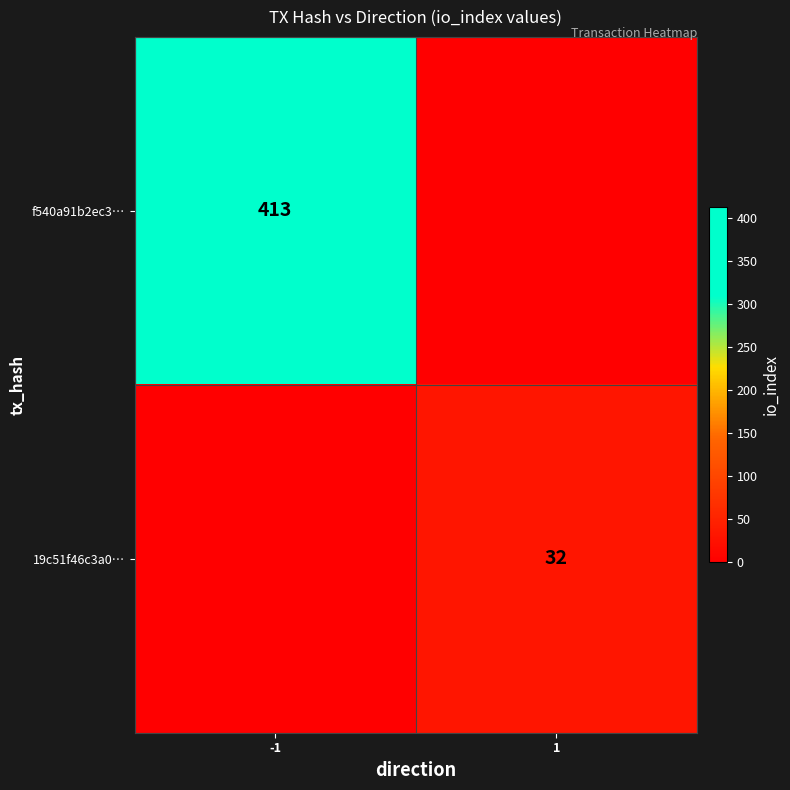

True or false: 19c51f46c3a0… has a value of 42 at 1.

False